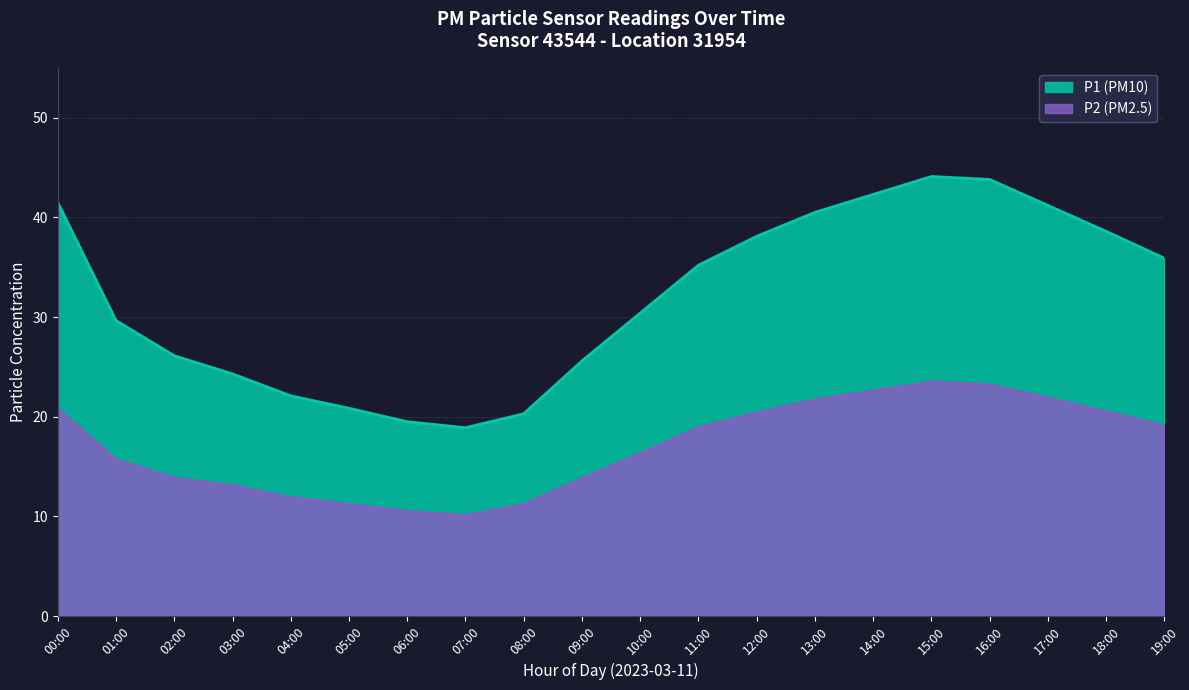

What is the maximum value shown in the chart?

44.1